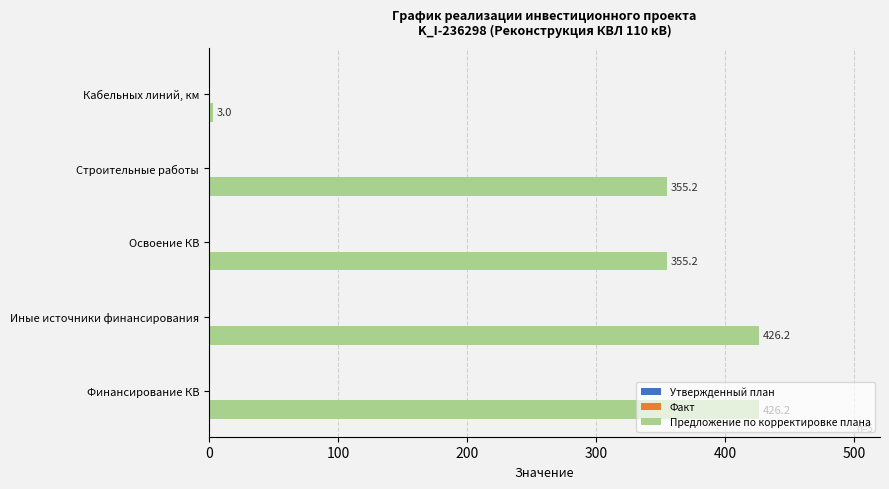

What is the change in value from Финансирование КВ to Кабельных линий, км?

-423.2